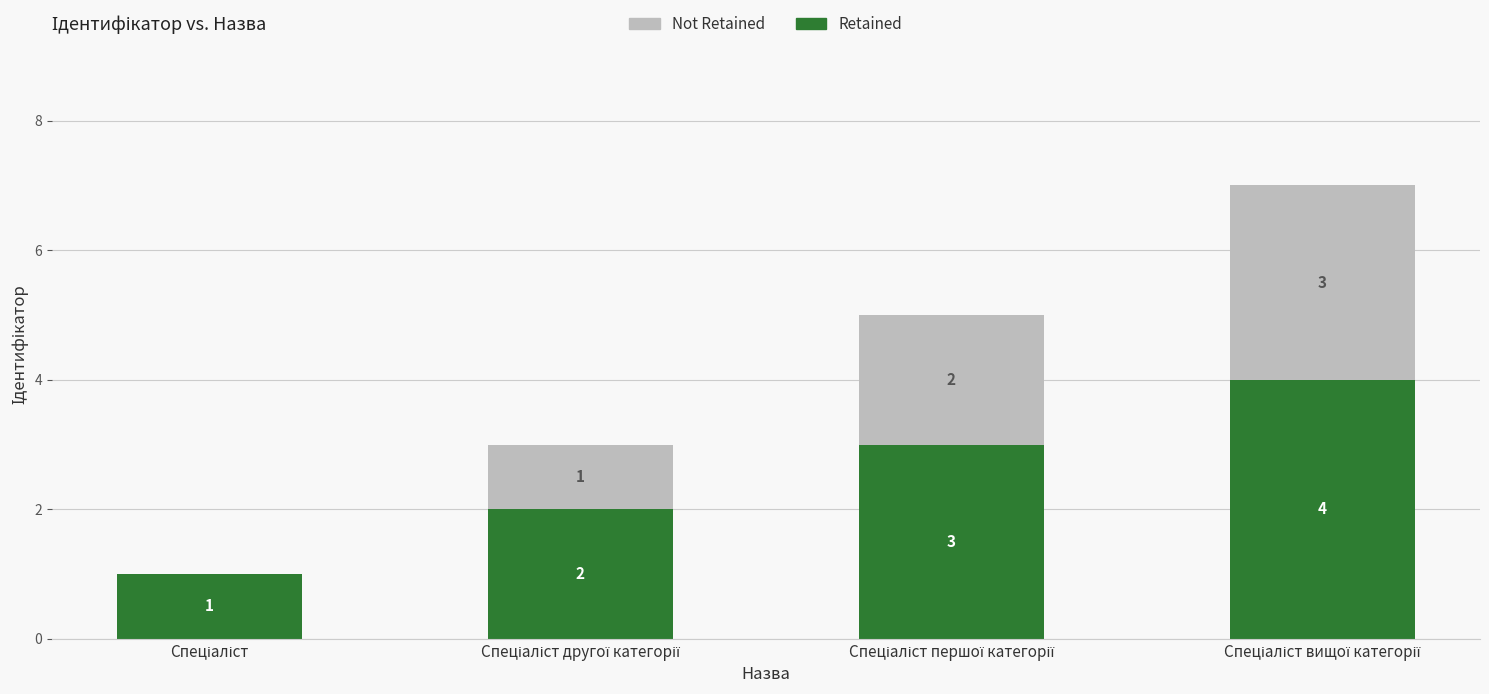

How many Retained values are between 2 and 4?

3